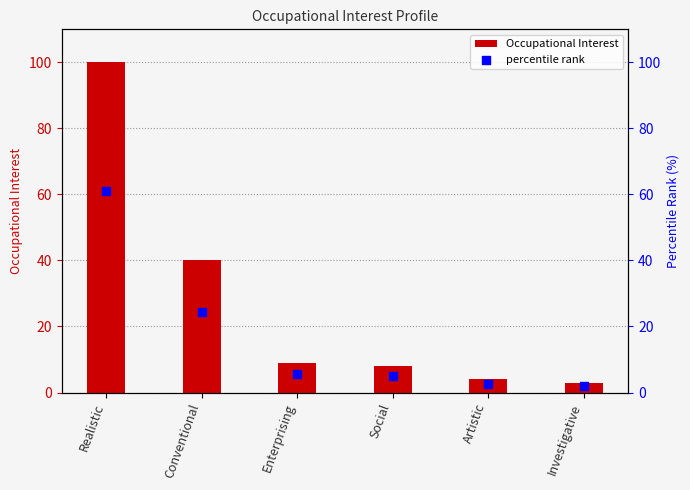

Which series contains the highest Y value?

Occupational Interest